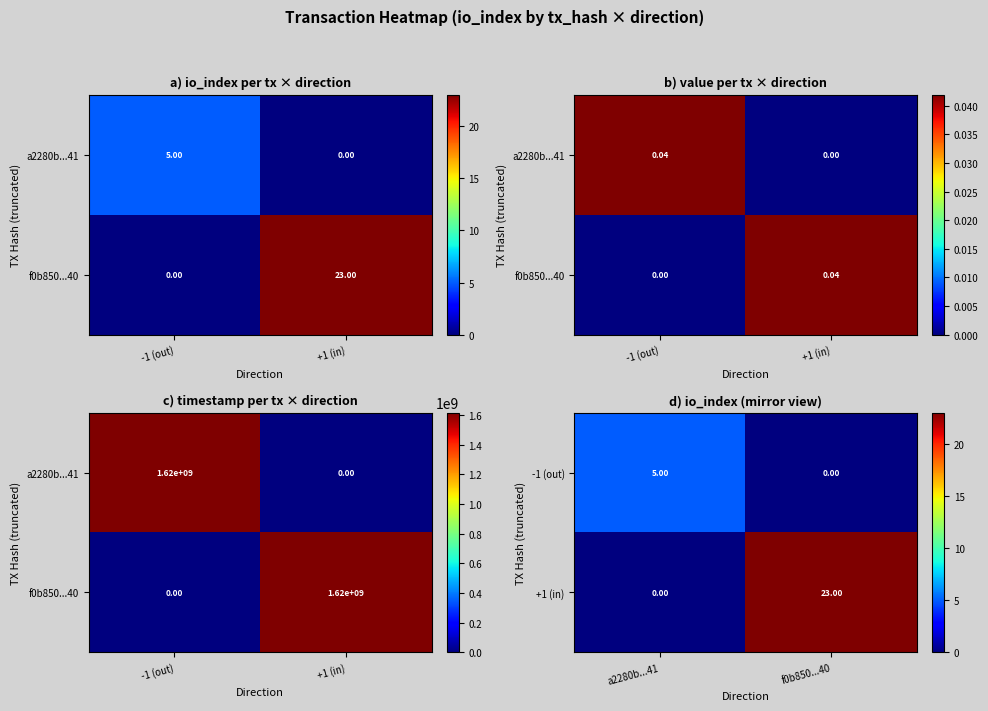

True or false: +1 (in) has a value of 15 at f0b850...40.

False